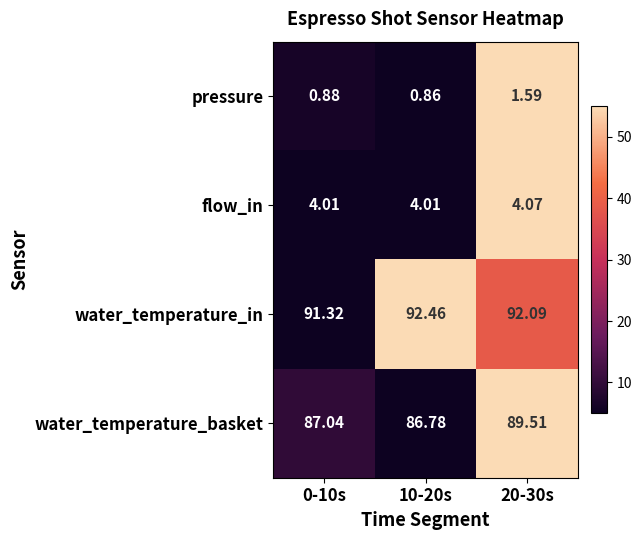

At 10-20s, list the series in order from largest to smallest.

water_temperature_in, water_temperature_basket, flow_in, pressure